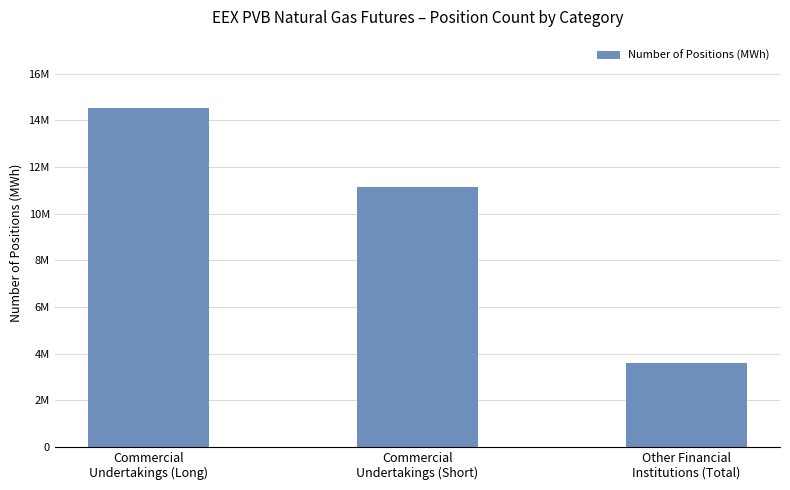

What is the difference between the second highest and minimum values?

7518258